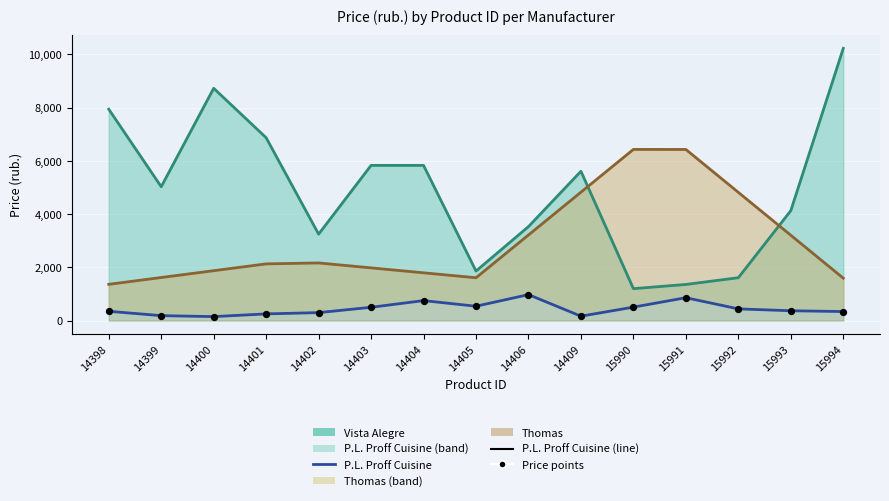

At how many categories does at least one series exceed 175?

15